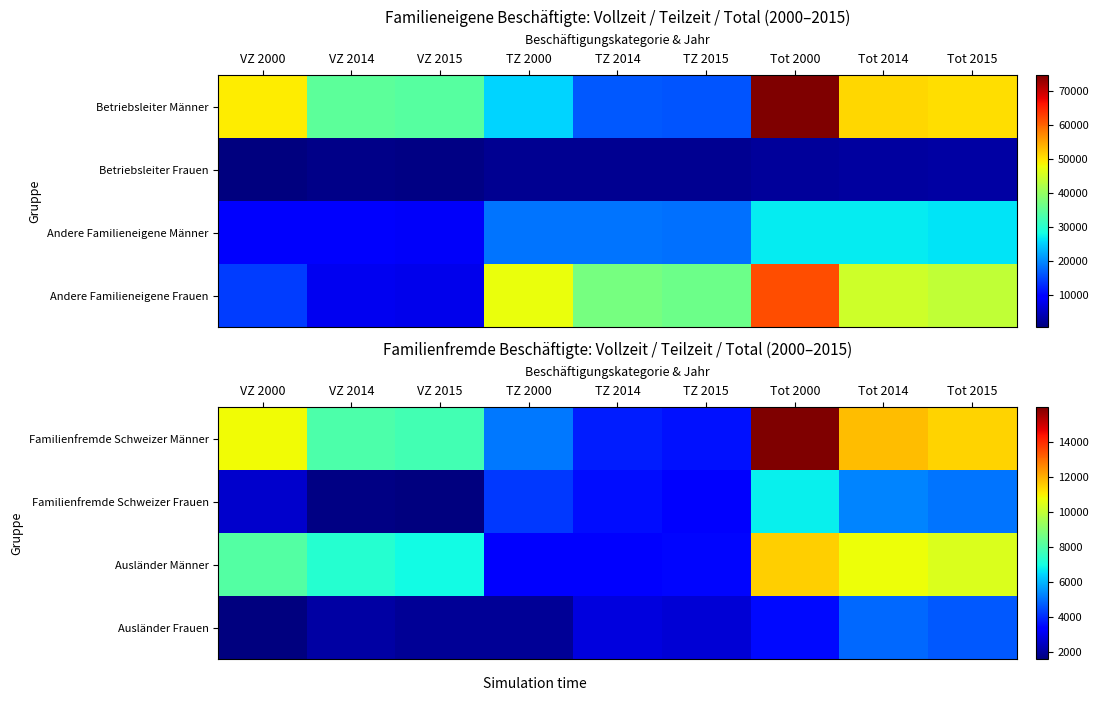

Which has a higher value, VZ 2014 or TZ 2000?

VZ 2014